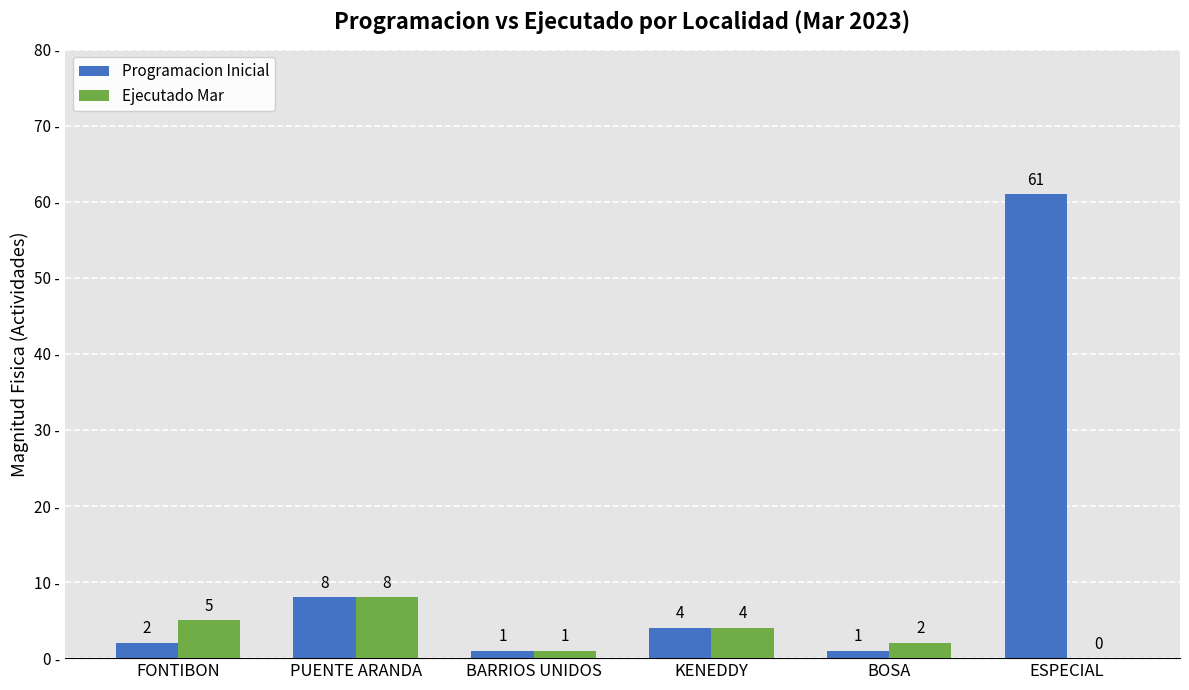

Are the bars horizontal?

No